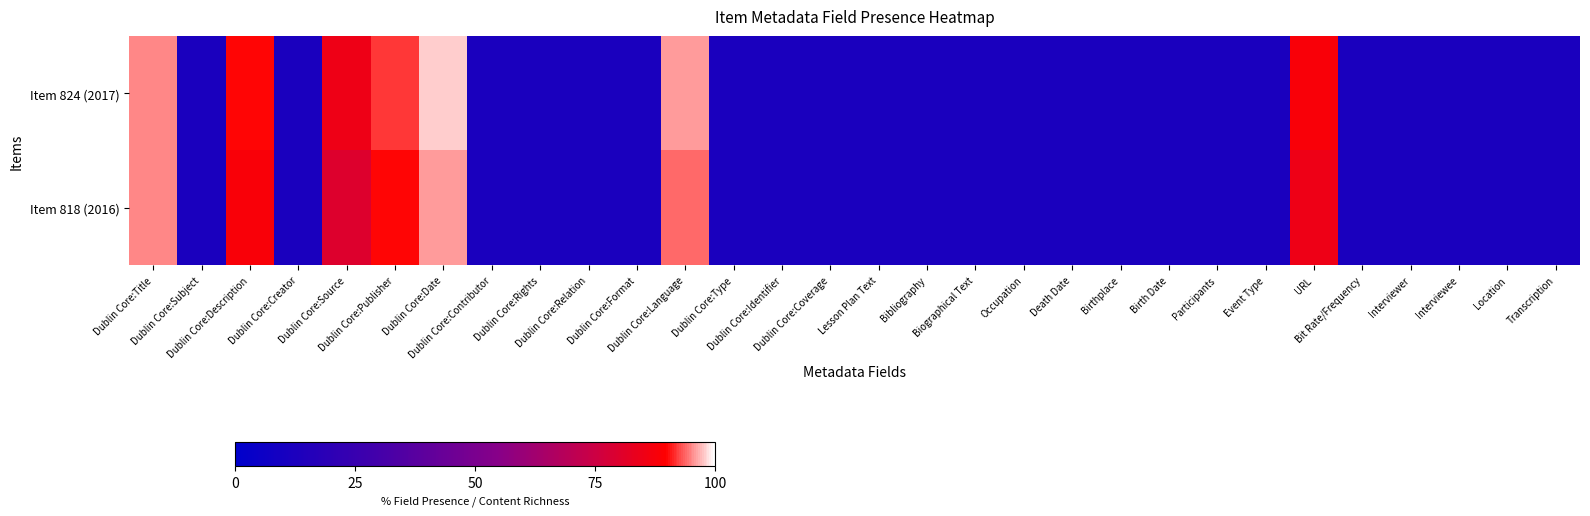

Which series has the largest range (max minus min)?

Item 824 (2017)